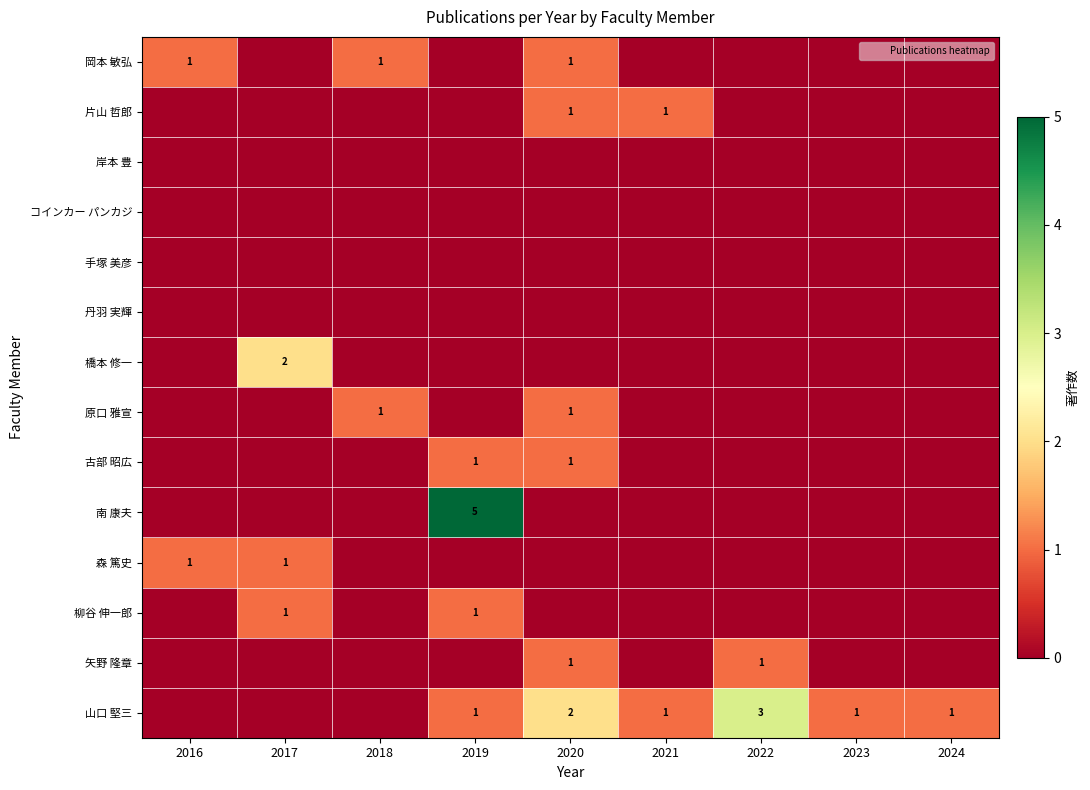

At which category is the sum across all series the highest?

2019